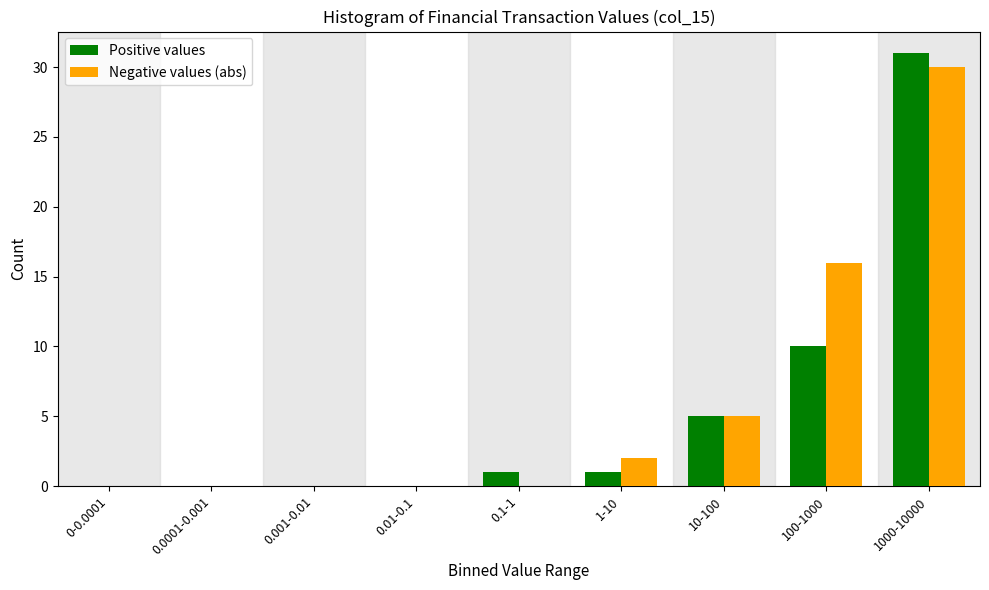

Reading left to right, extract all data points from this chart.

Positive values: 0-0.0001=0	0.0001-0.001=0	0.001-0.01=0	0.01-0.1=0	0.1-1=1	1-10=1	10-100=5	100-1000=10	1000-10000=31
Negative values (abs): 0-0.0001=0	0.0001-0.001=0	0.001-0.01=0	0.01-0.1=0	0.1-1=0	1-10=2	10-100=5	100-1000=16	1000-10000=30